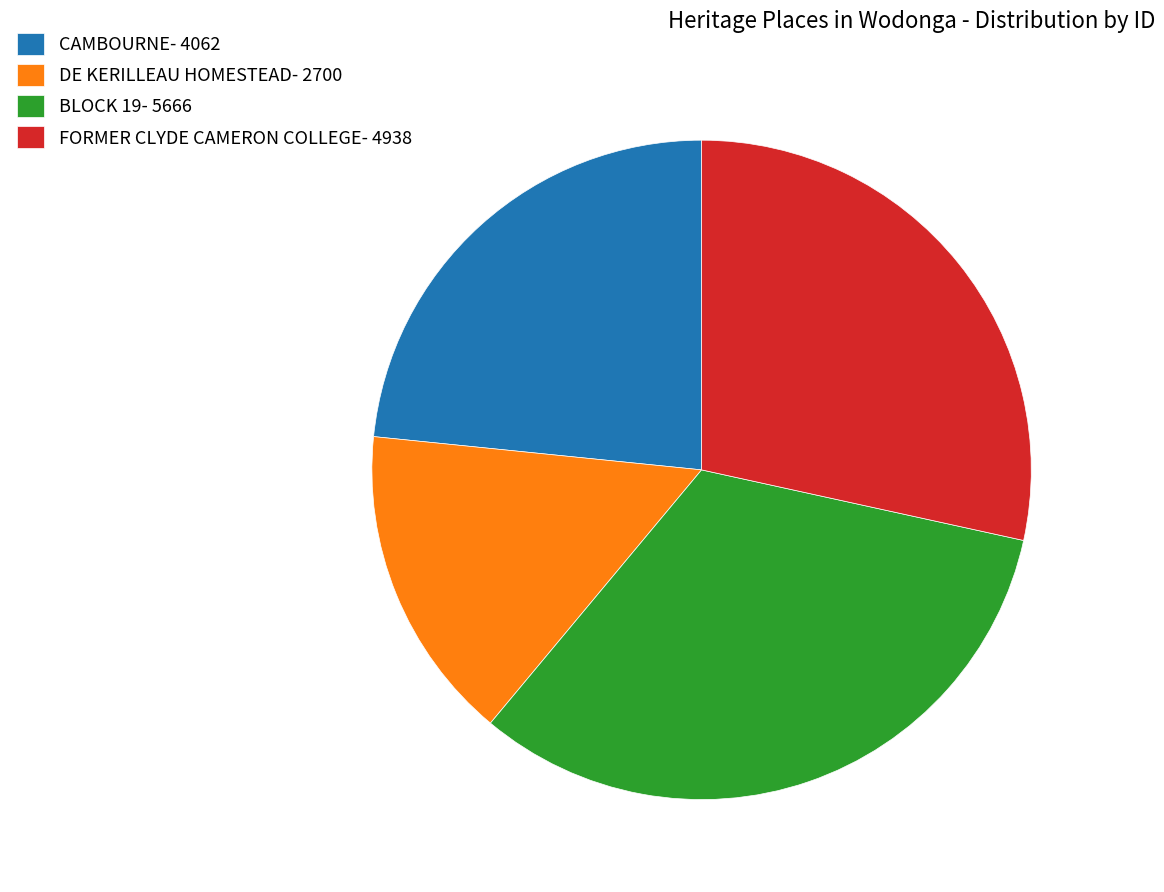

Is the sum of FORMER CLYDE CAMERON COLLEGE and BLOCK 19 greater than half?

Yes